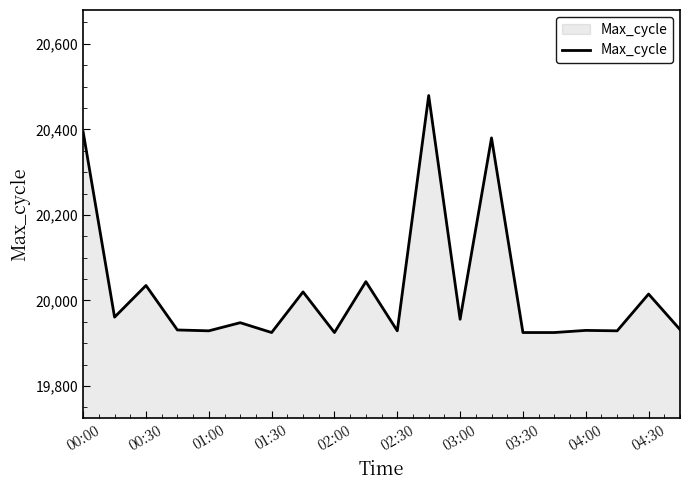

What is the greatest value displayed?

20479